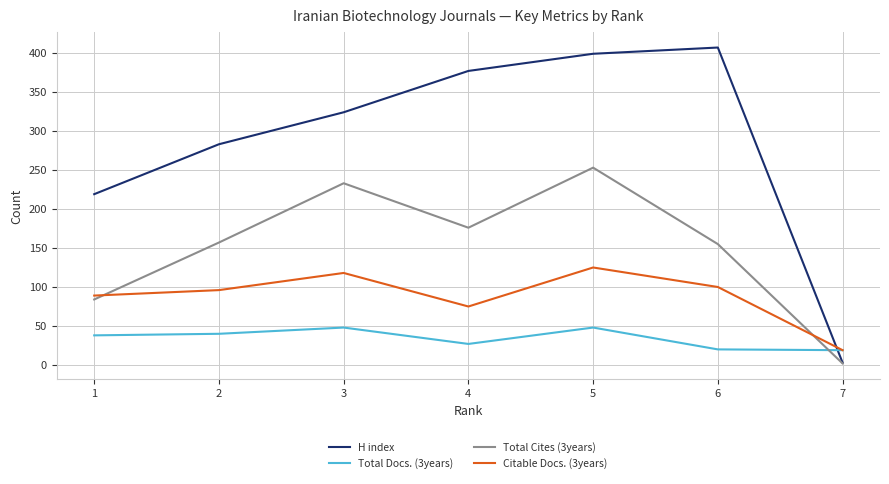

What is the lowest value of the Total Docs. (3years) series?

19